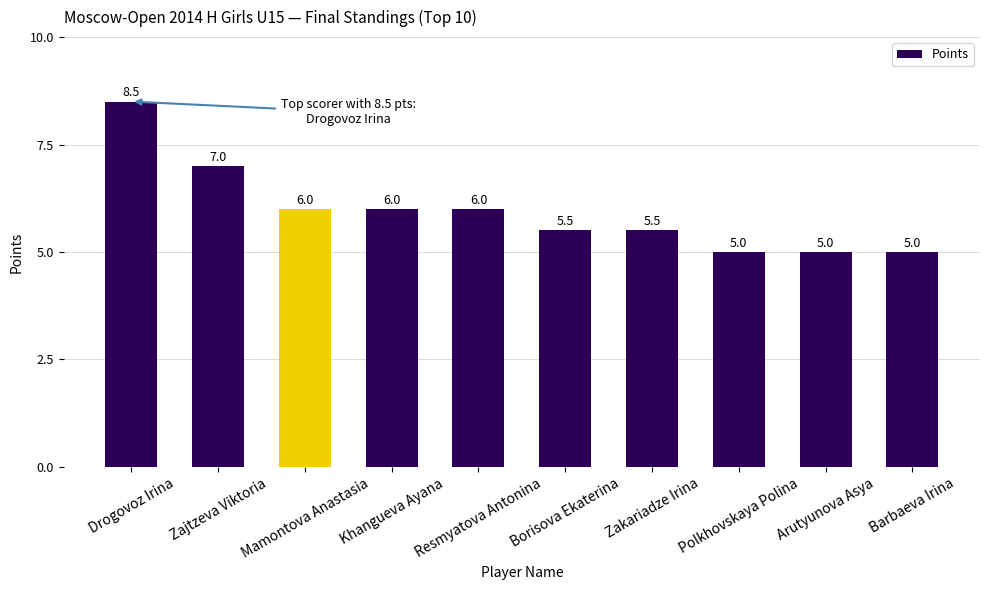

What is the sum of all values?

59.5